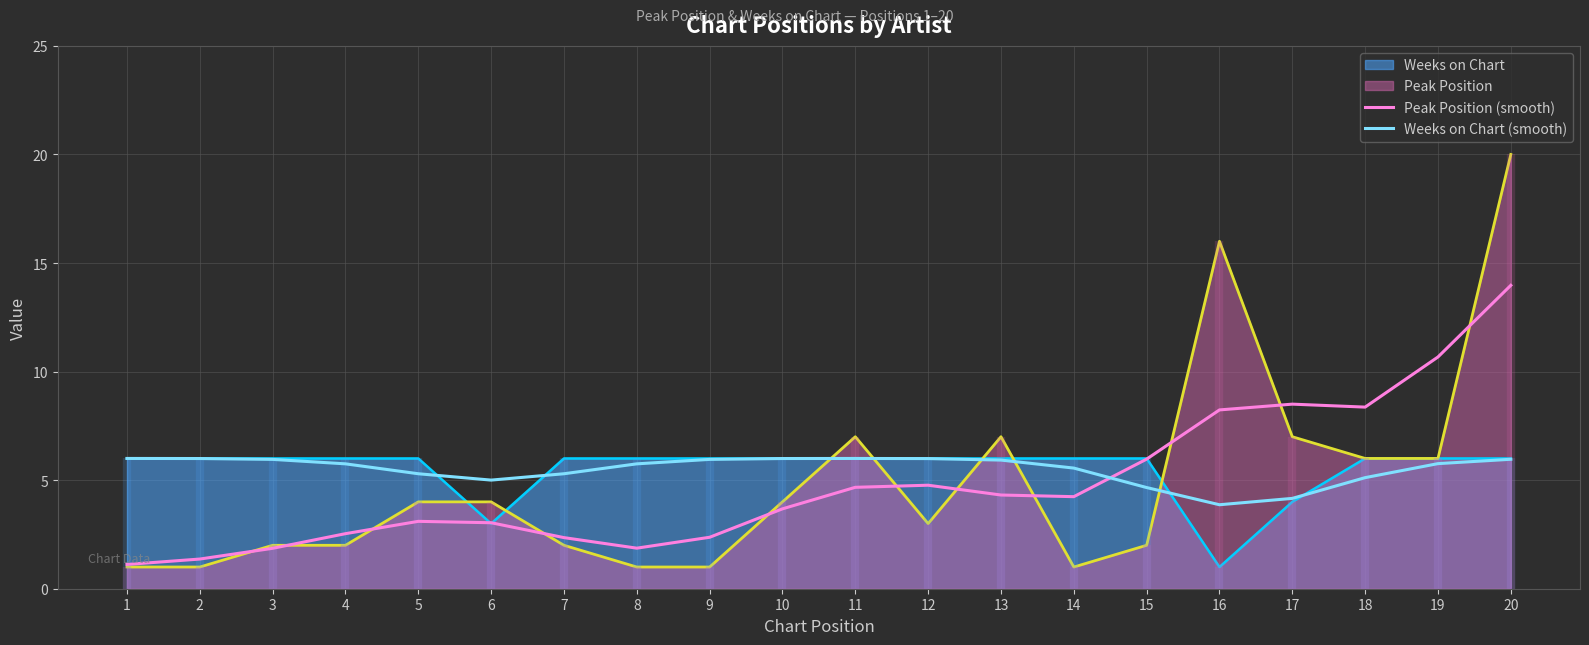

Is it true that Weeks on Chart (smooth) equals 4.7 at 15?

True